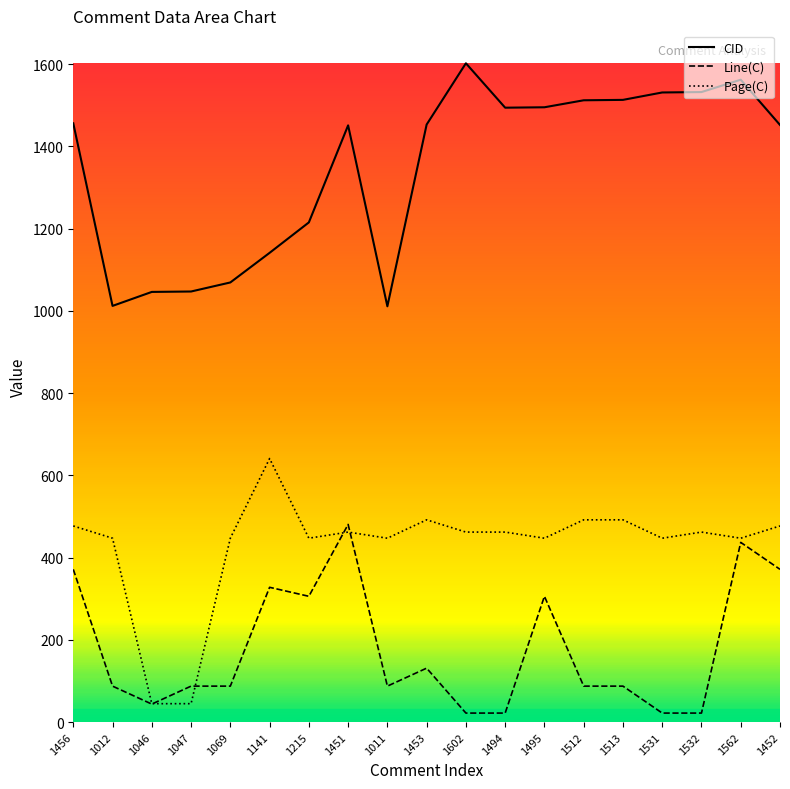

What position from the left is 1069?

5